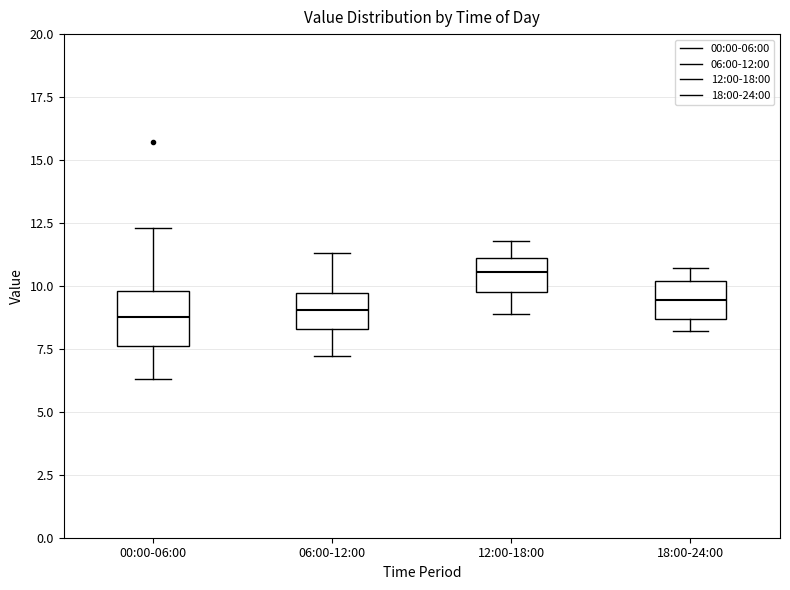

Reading left to right, read every box against the y-axis: the position of its median line, the range the box covers, and the ends of its whiskers. The values are not printed on the chart, so give them approximately, as read against the axis.

00:00-06:00: median 9.0, box 7.5 to 10.0, whiskers 6.5 to 12.5
06:00-12:00: median 9.0, box 8.5 to 9.5, whiskers 7.0 to 11.5
12:00-18:00: median 10.5, box 10.0 to 11.0, whiskers 9.0 to 12.0
18:00-24:00: median 9.5, box 8.5 to 10.0, whiskers 8.0 to 10.5